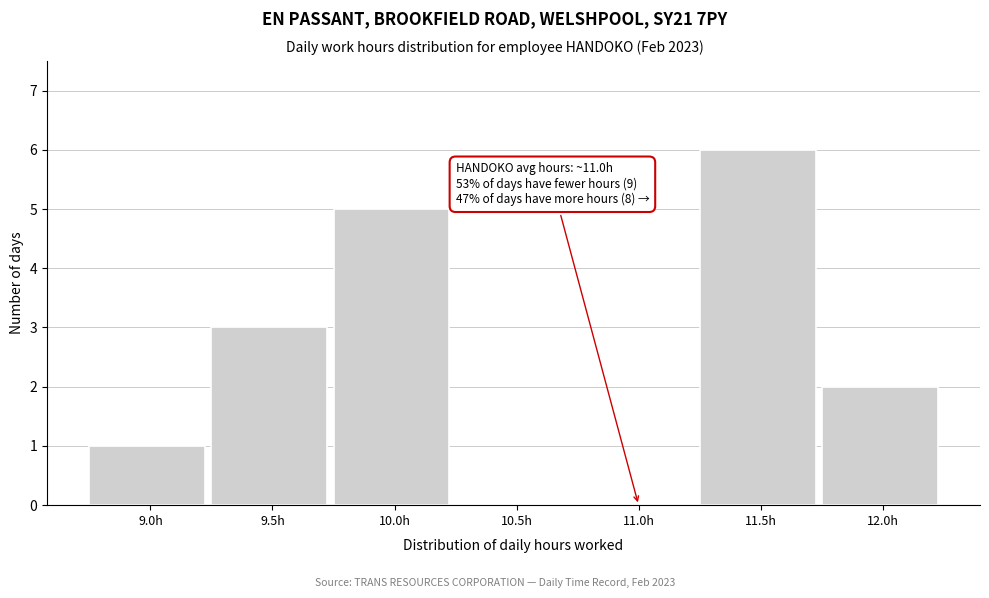

Reading left to right, extract all data points from this chart.

9.0h=1	9.5h=3	10.0h=5	10.5h=0	11.0h=0	11.5h=6	12.0h=2